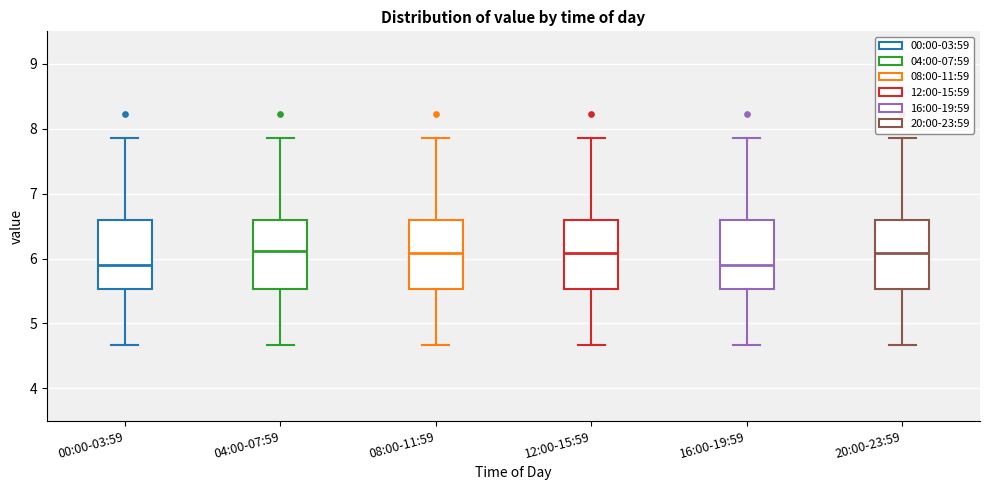

Reading left to right, transcribe this box plot: for each box, give where its median line is, the range the box spans, and where its two whiskers end, as read against the y-axis. The values are not printed on the chart, so give them approximately, as read against the axis.

00:00-03:59: median 5.9, box 5.5 to 6.6, whiskers 4.7 to 7.9
04:00-07:59: median 6.1, box 5.5 to 6.6, whiskers 4.7 to 7.9
08:00-11:59: median 6.1, box 5.5 to 6.6, whiskers 4.7 to 7.9
12:00-15:59: median 6.1, box 5.5 to 6.6, whiskers 4.7 to 7.9
16:00-19:59: median 5.9, box 5.5 to 6.6, whiskers 4.7 to 7.9
20:00-23:59: median 6.1, box 5.5 to 6.6, whiskers 4.7 to 7.9